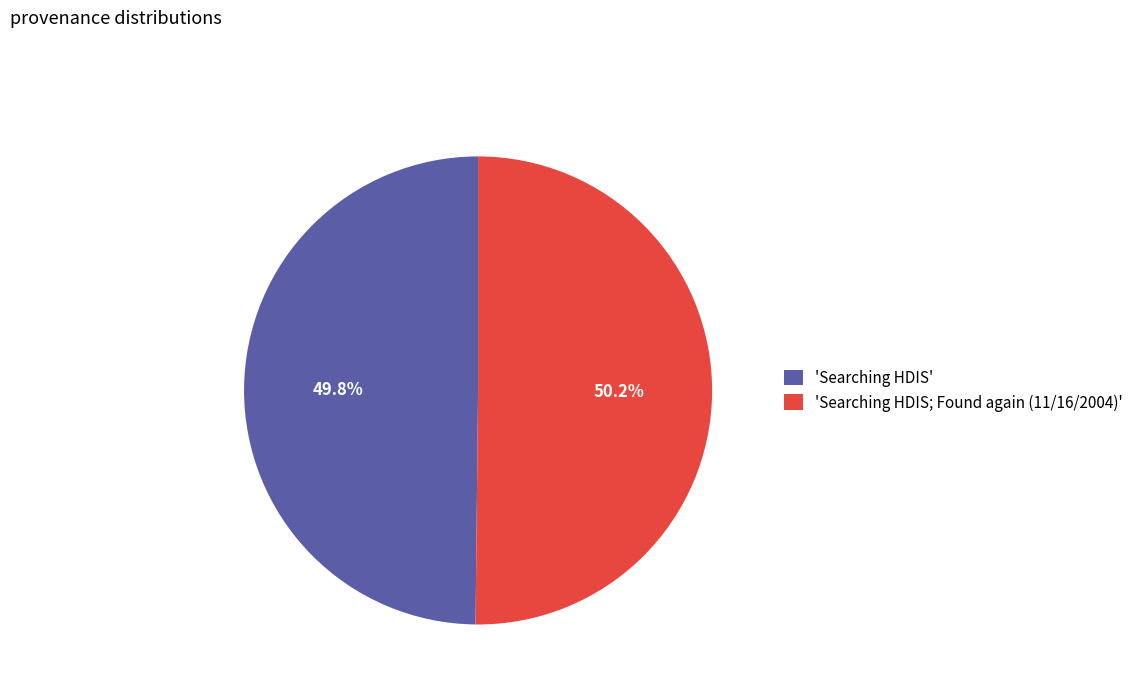

How much of the chart is everything except 'Searching HDIS; Found again (11/16/2004)'?

49.8%